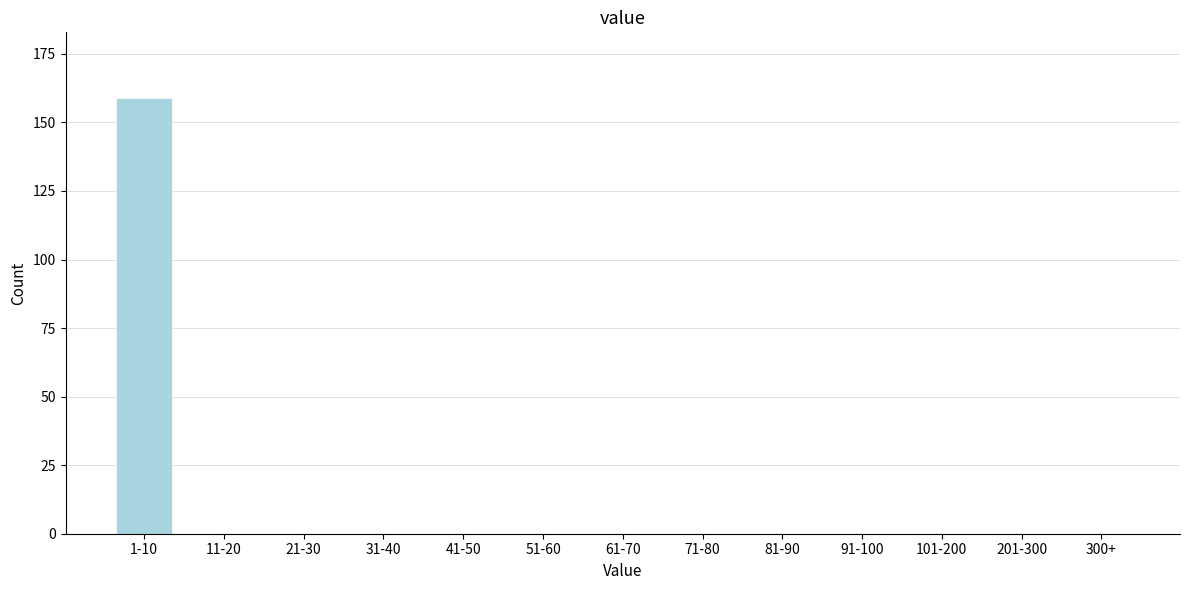

Reading right to left, list all the values displayed in this chart.

300+=0	201-300=0	101-200=0	91-100=0	81-90=0	71-80=0	61-70=0	51-60=0	41-50=0	31-40=0	21-30=0	11-20=0	1-10=159